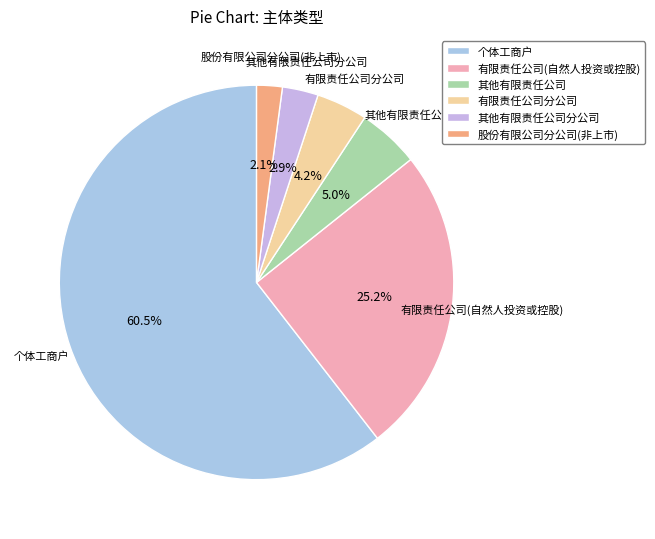

To the nearest percent, what is the combined percentage of 有限责任公司(自然人投资或控股) and 其他有限责任公司?

30%